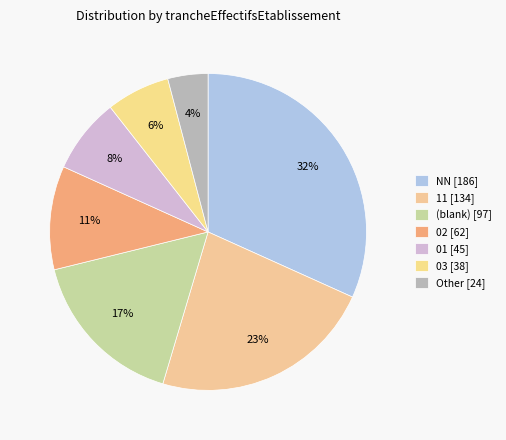

Is there a majority slice in this chart?

No